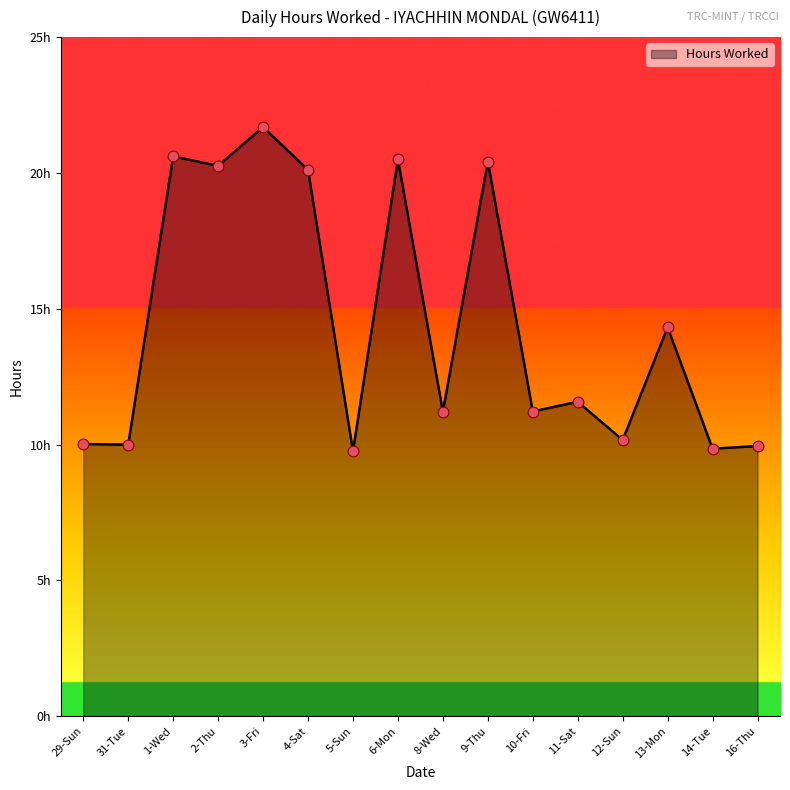

Between 11-Sat and 12-Sun, which is larger?

11-Sat